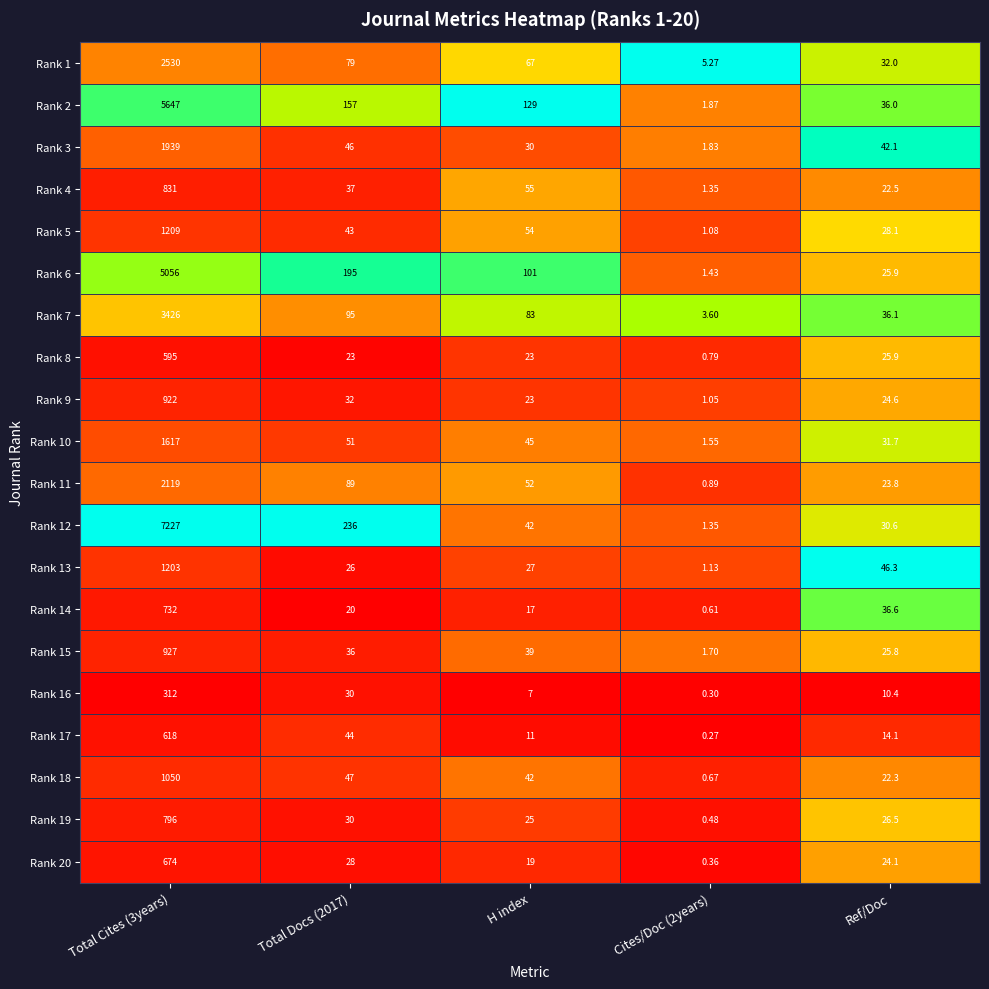

Is the value of Rank 17 at H index greater than the value of Rank 3 at H index?

No